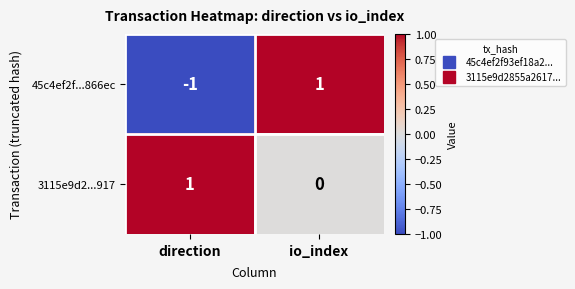

True or false: 3115e9d2...917 has a value of 0 at io_index.

True